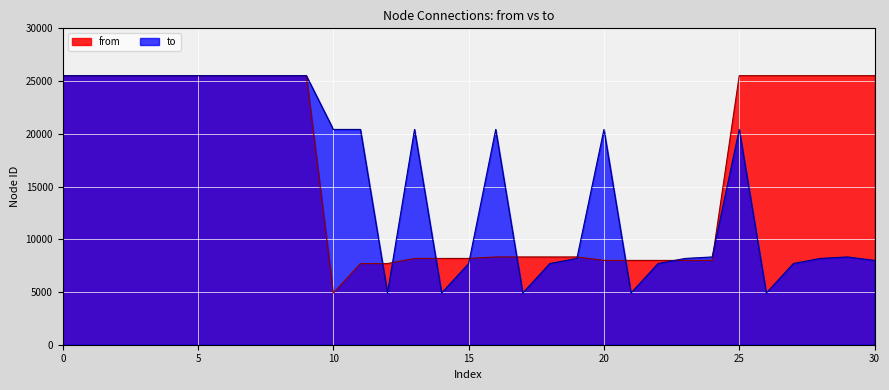

Reading left to right, extract all data points from this chart.

from: 25510	25511	25511	25513	25513	25513	25512	25512	25512	25512	4902	7697	7697	8182	8182	8182	8323	8323	8323	8323	7994	7994	7994	7994	7994	25512	25512	25512	25512	25512	25512
to: 25509	25509	25510	25509	25510	25511	25509	25510	25511	25513	20414	20414	4902	20414	4902	7697	20414	4902	7697	8182	20414	4902	7697	8182	8323	20414	4902	7697	8182	8323	7994